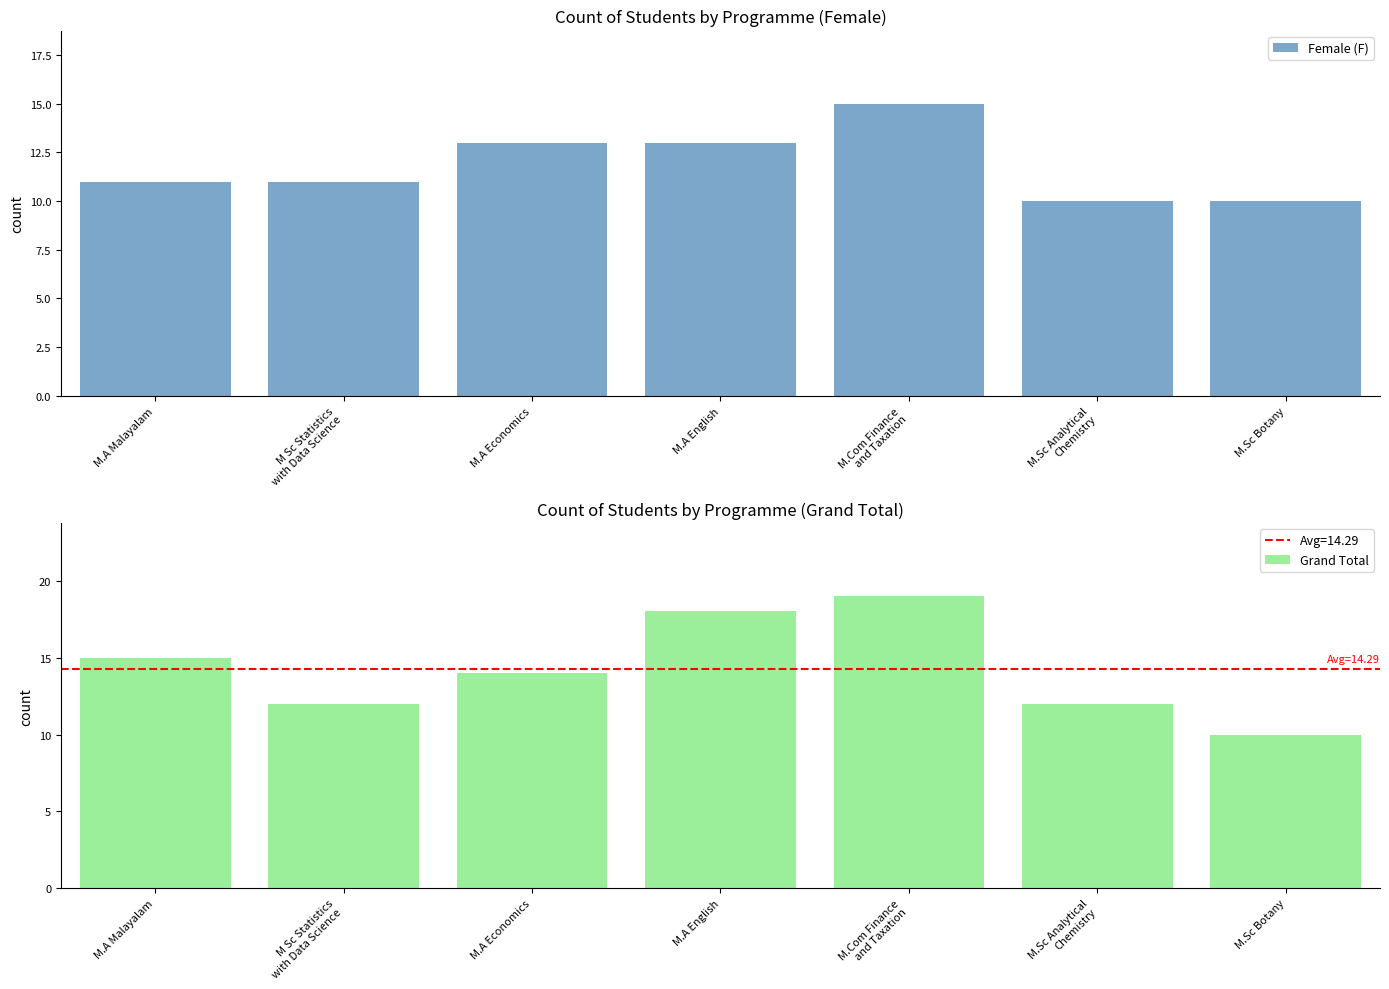

How many data points in Female (F) are above 11?

3